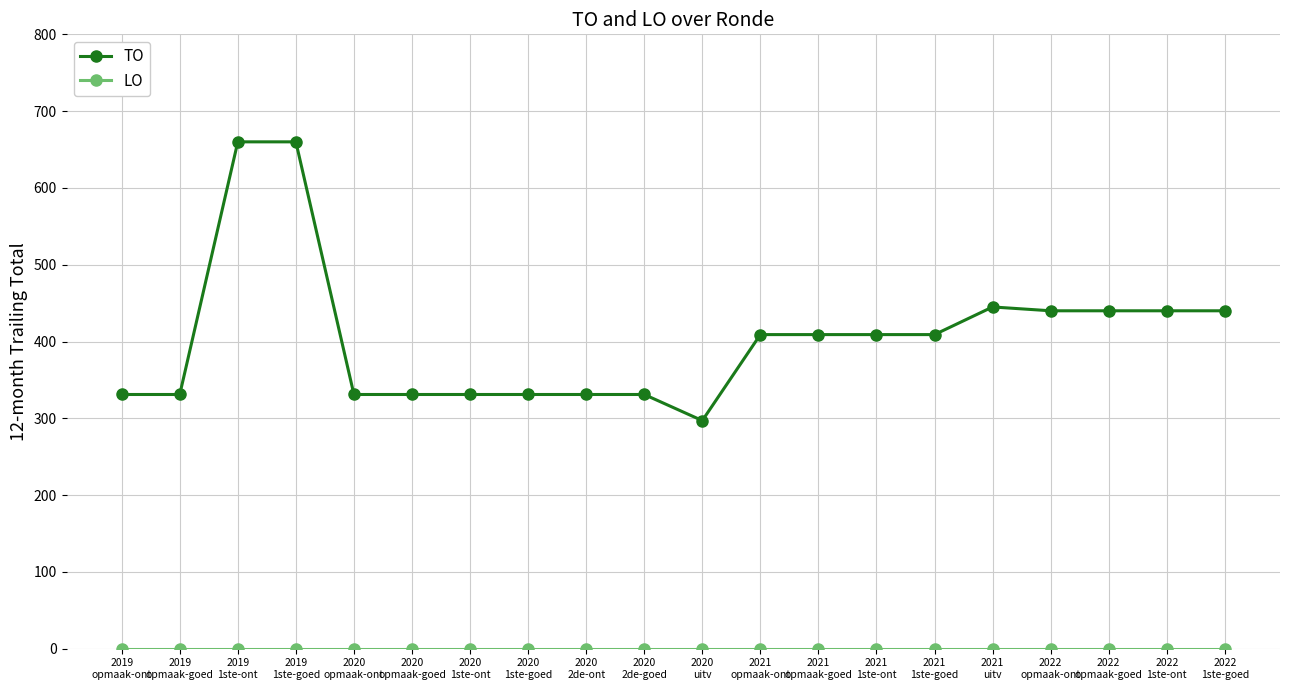

How many lines are shown in the chart?

2